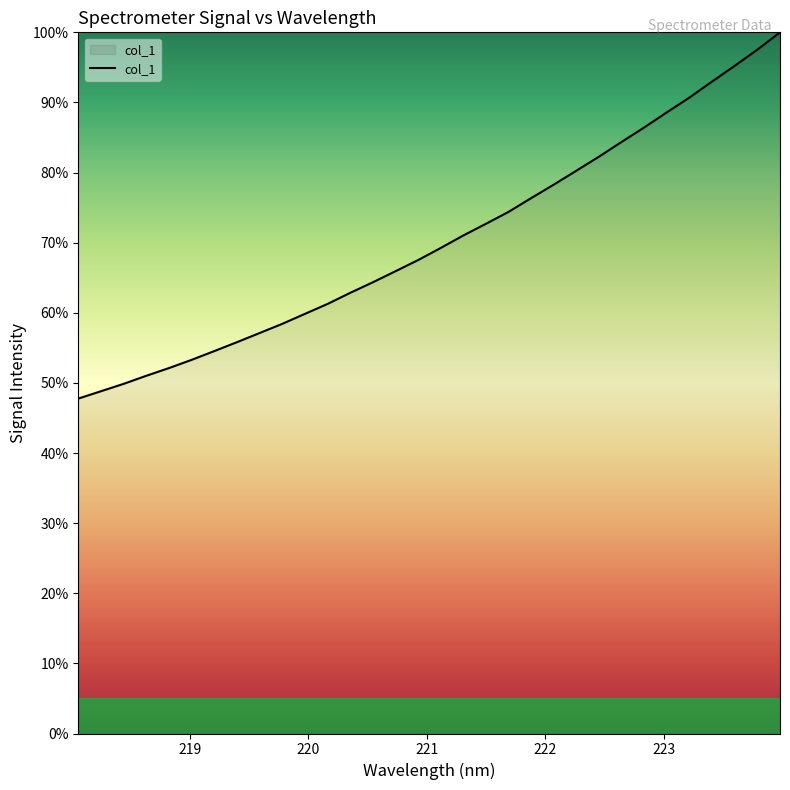

Is this an area chart (filled region under the line)?

Yes